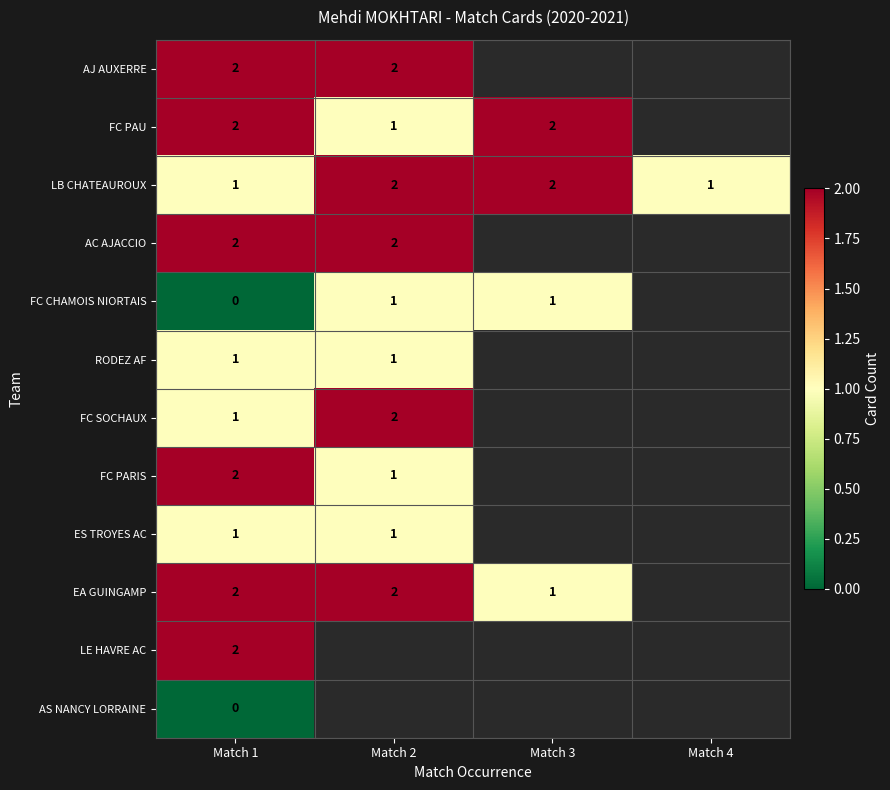

Is it true that FC PAU equals 2 at Match 3?

True